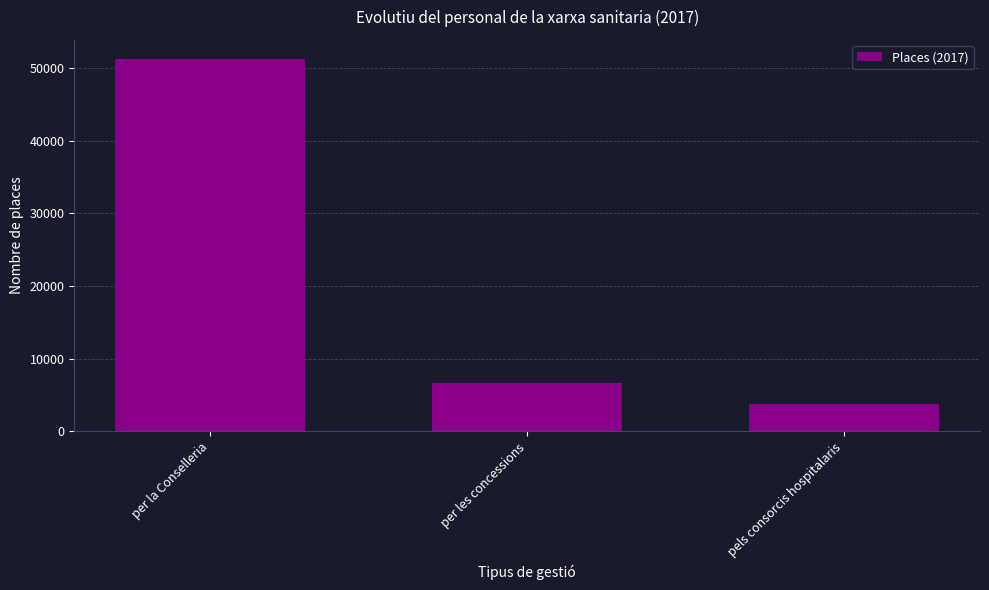

Which category has the highest value across all series?

per la Conselleria